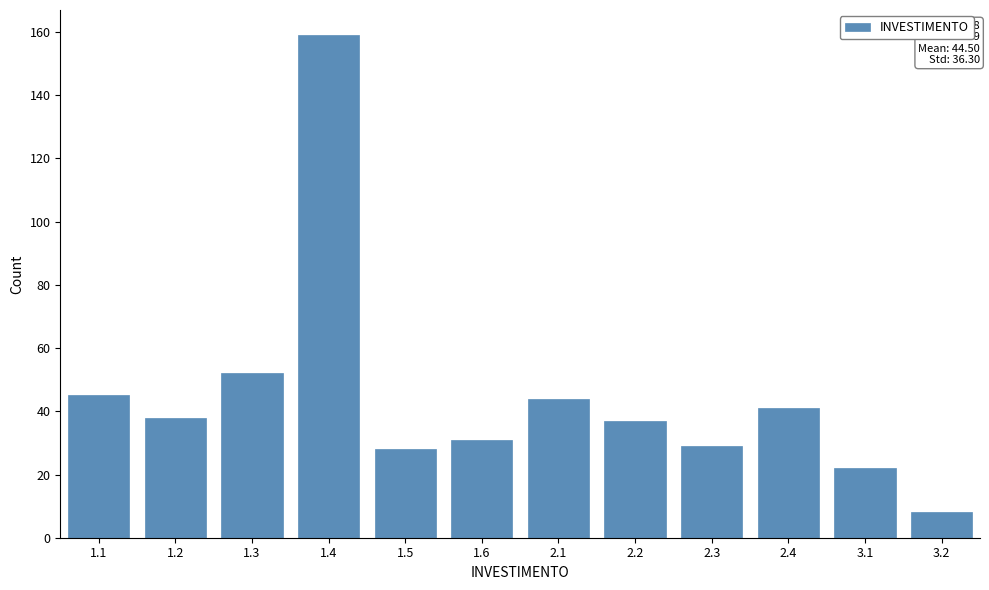

Reading left to right, transcribe all the data shown in this chart.

1.1=45	1.2=38	1.3=52	1.4=159	1.5=28	1.6=31	2.1=44	2.2=37	2.3=29	2.4=41	3.1=22	3.2=8